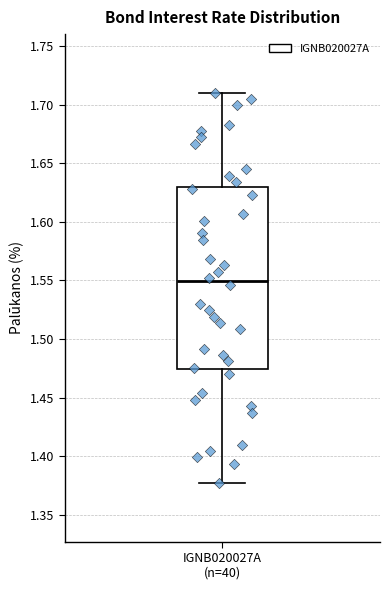

Where does the lower whisker of the box for IGNB020027A (n=40) end on the y-axis? The values are not printed on the chart, so give them approximately, as read against the axis.

1.375